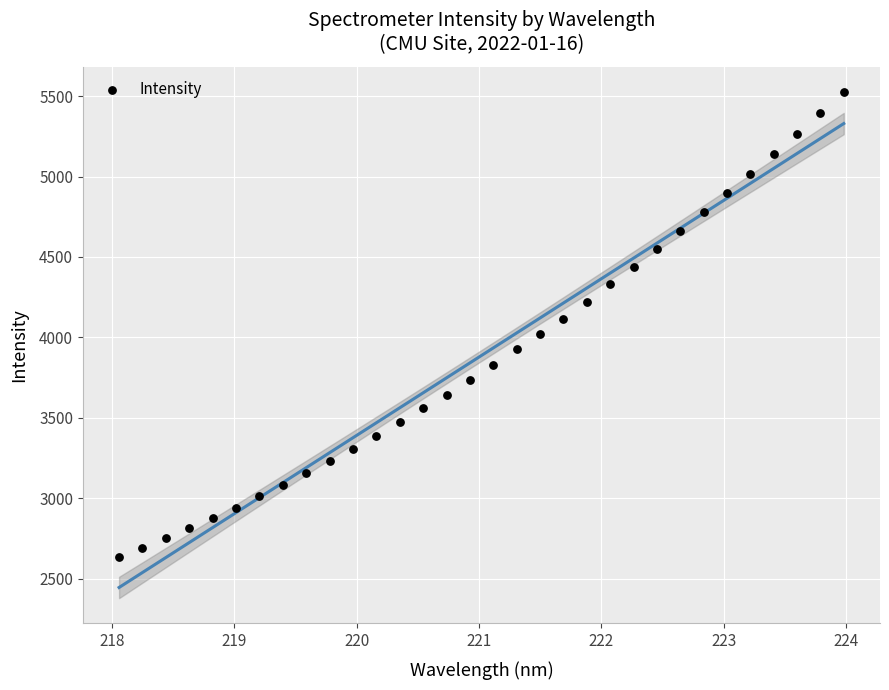

What is the range of Y values (max minus min)?

2890.7